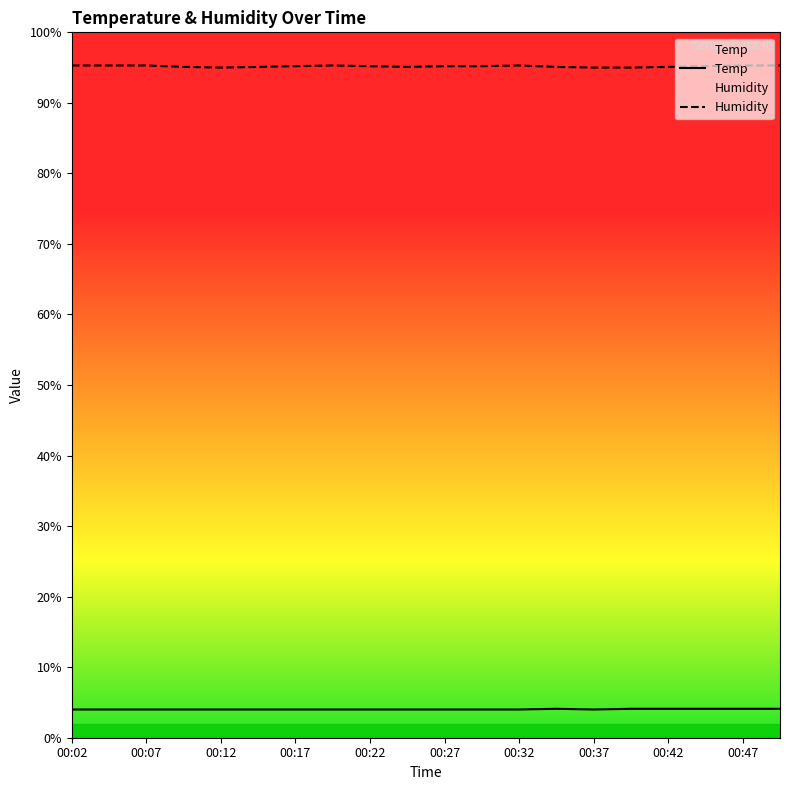

True or false: Humidity and Temp intersect in this chart.

False